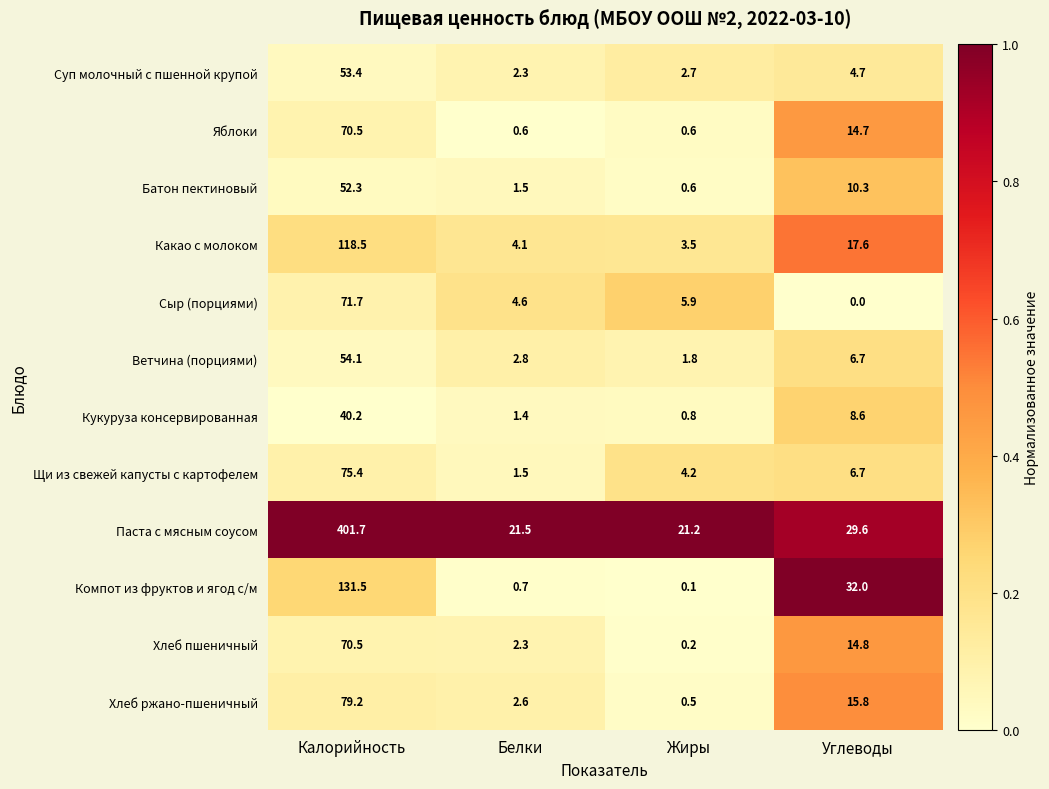

Read the Щи из свежей капусты с картофелем value at Углеводы.

6.7